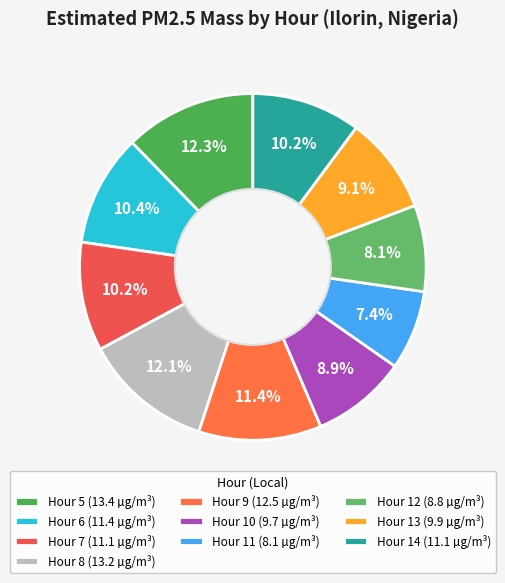

What percentage is the Hour 9 slice, to the nearest percent?

11%